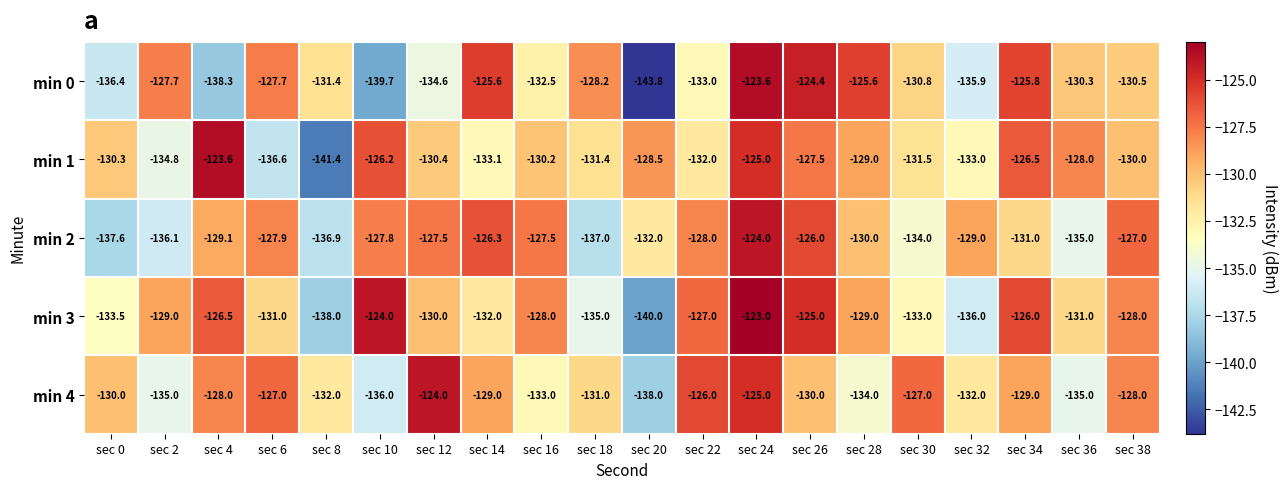

Is it true that min 1 equals -141.4 at sec 8?

True